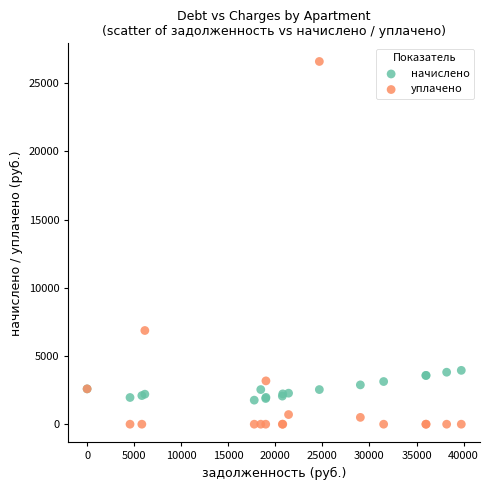

Across all series, what Y value is closest to 13293?

6867.9